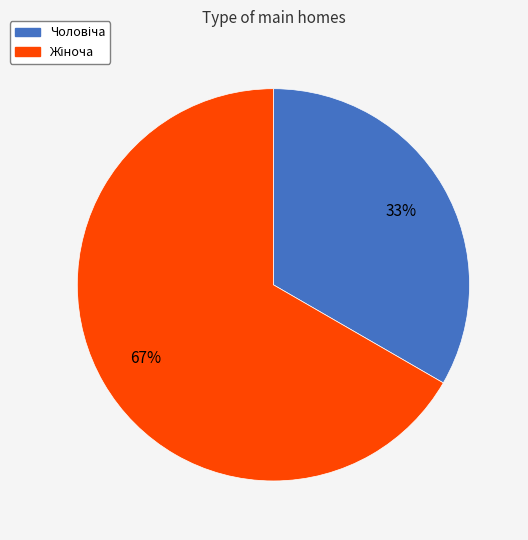

Is there a majority slice in this chart?

Yes